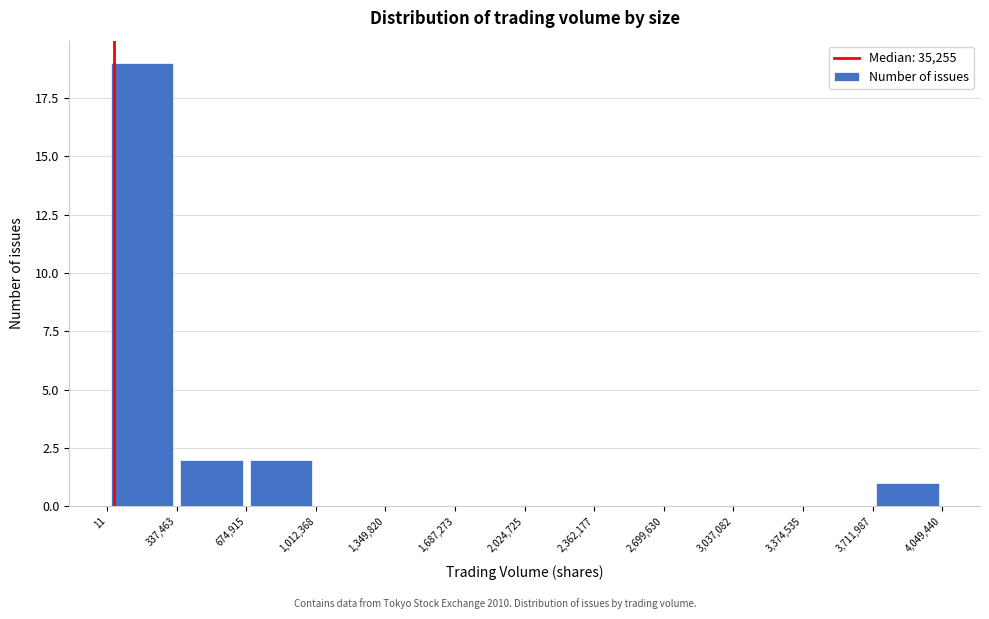

Which range on the x-axis has the tallest bar?

11 to 337,463